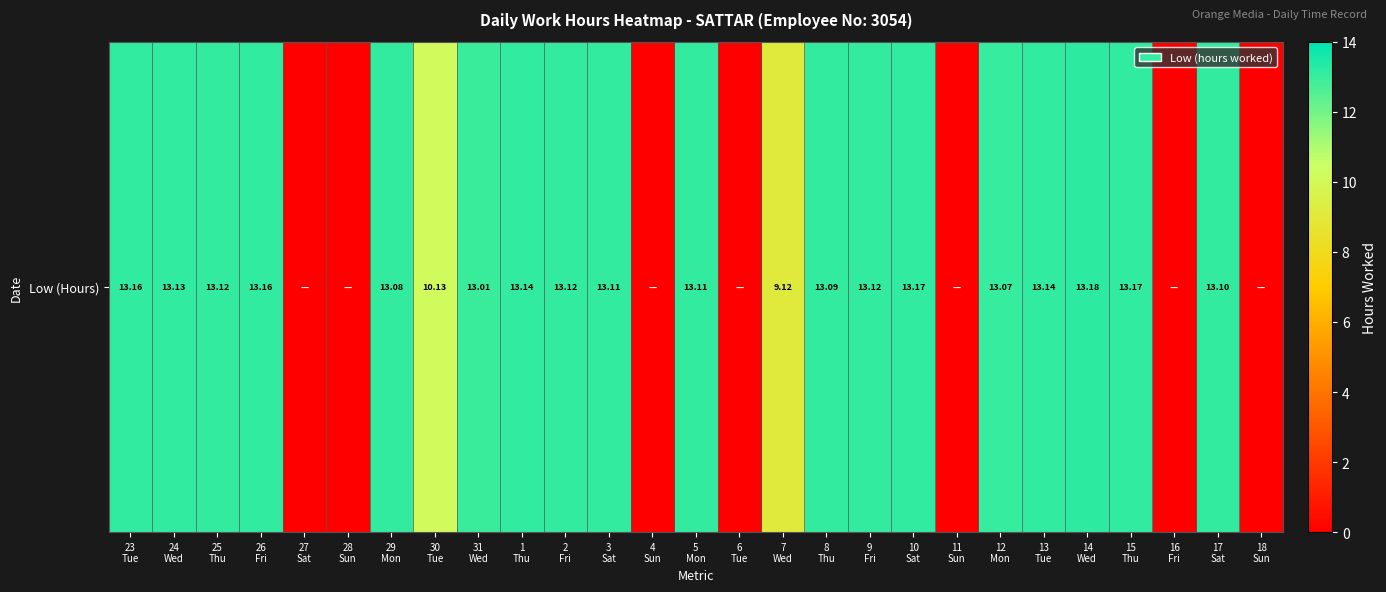

How many values are above zero?

20